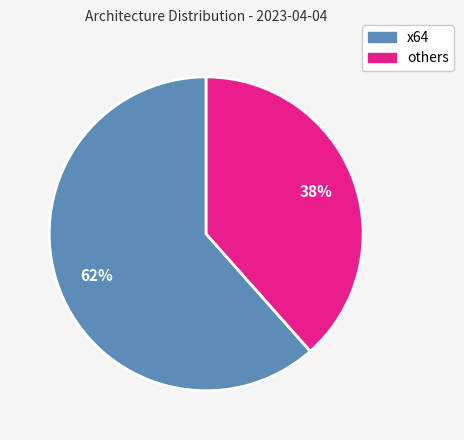

To the nearest percent, what is the average slice percentage?

50%